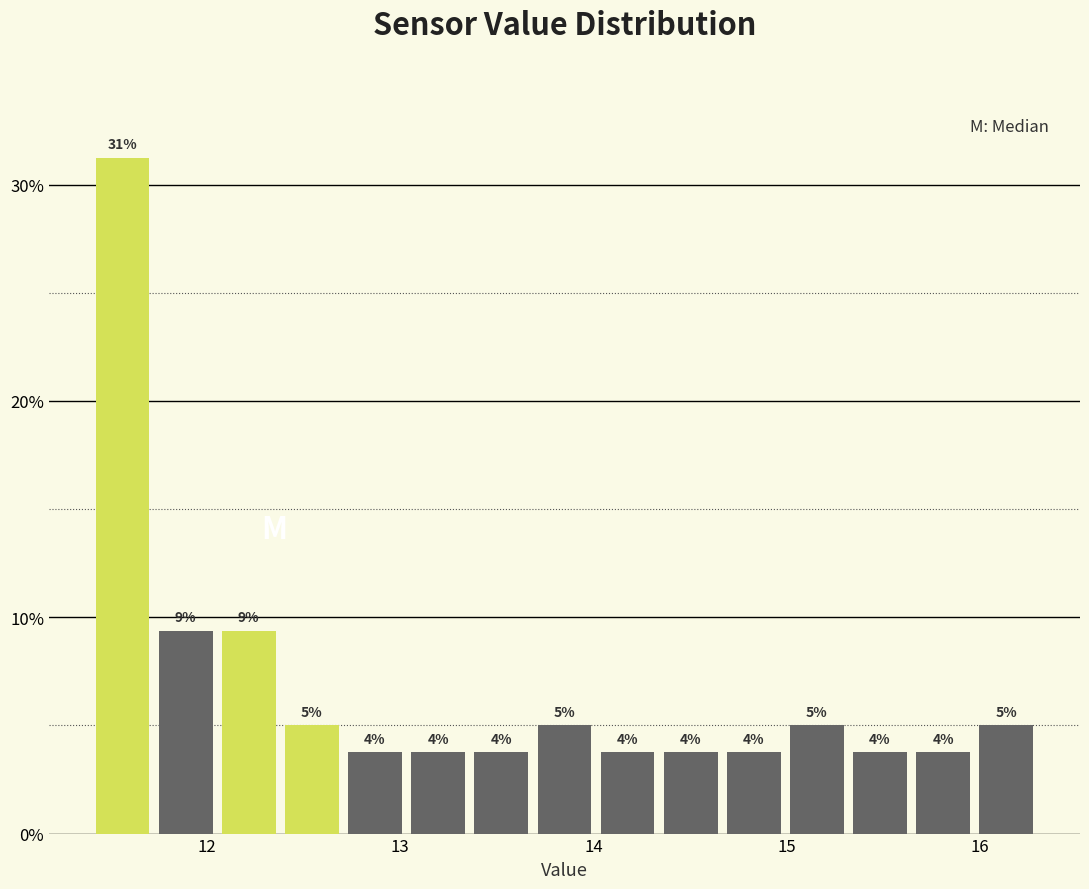

Around what value on the x-axis is the tallest bar? Give the approximate position of its centre, as read against the axis.

11.6